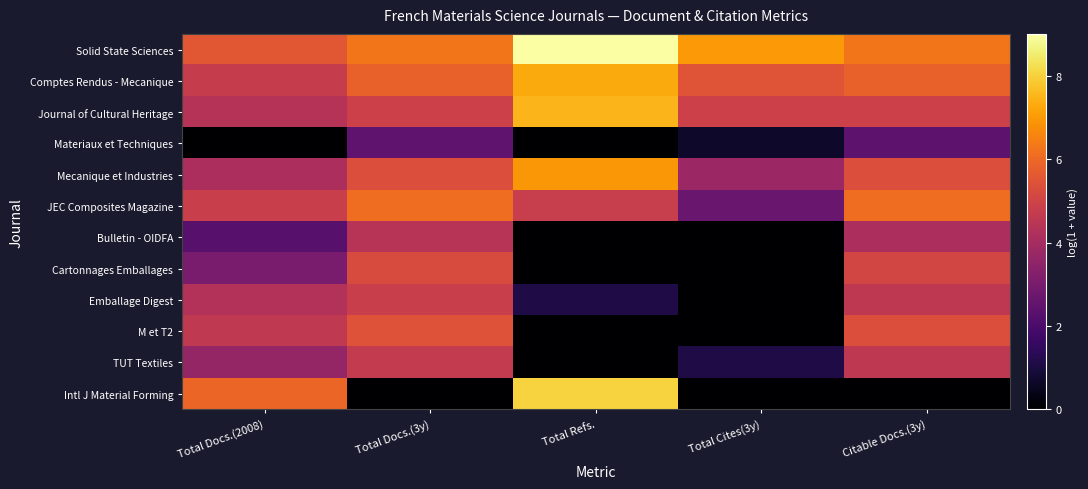

List the series in order of their peak value, lowest first.

Materiaux et Techniques, Bulletin - OIDFA, TUT Textiles, Emballage Digest, Cartonnages Emballages, M et T2, JEC Composites Magazine, Mecanique et Industries, Comptes Rendus - Mecanique, Journal of Cultural Heritage, Intl J Material Forming, Solid State Sciences